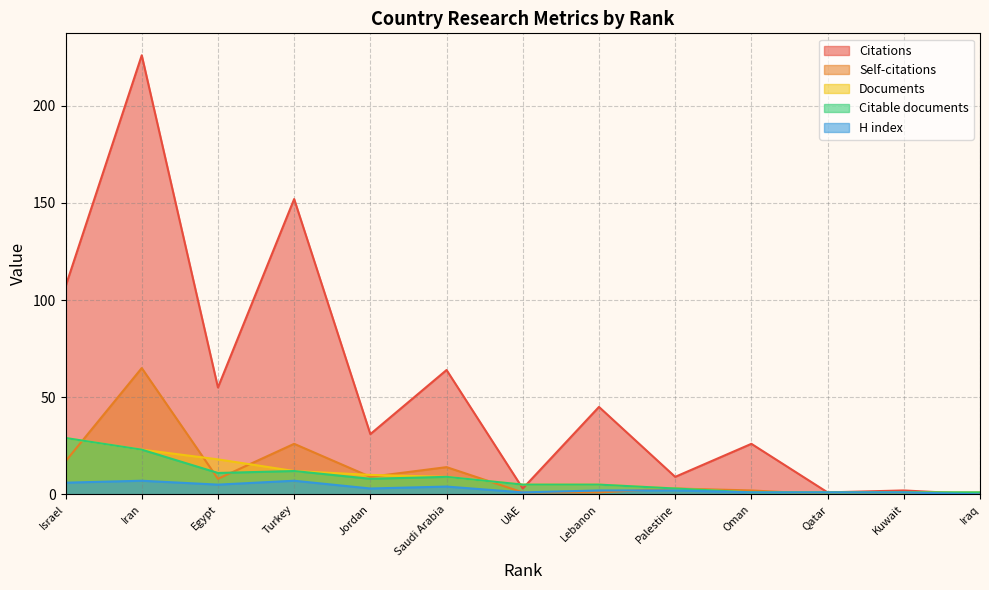

What is the value of the Citable documents point at the 2nd from the left?

23